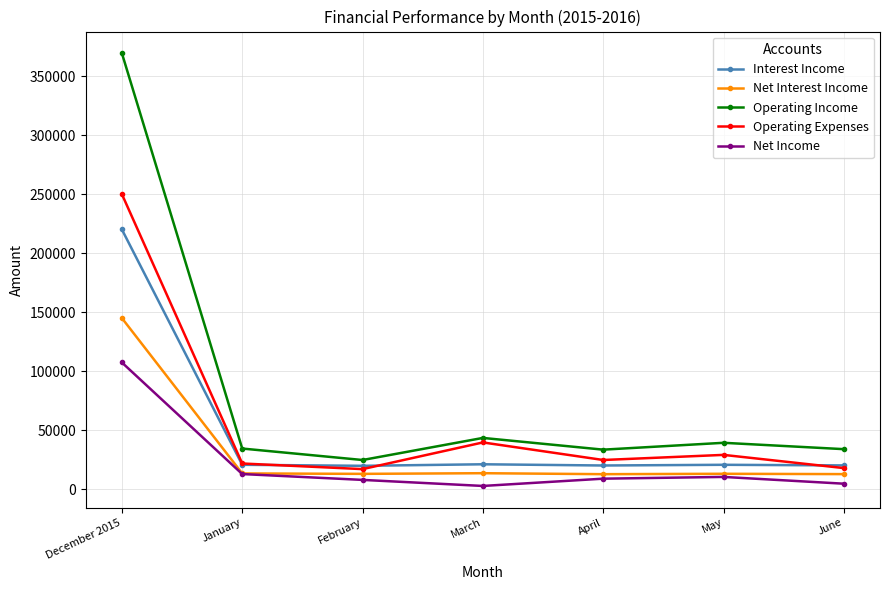

What is the difference between the highest and lowest values at December 2015?

262184.8